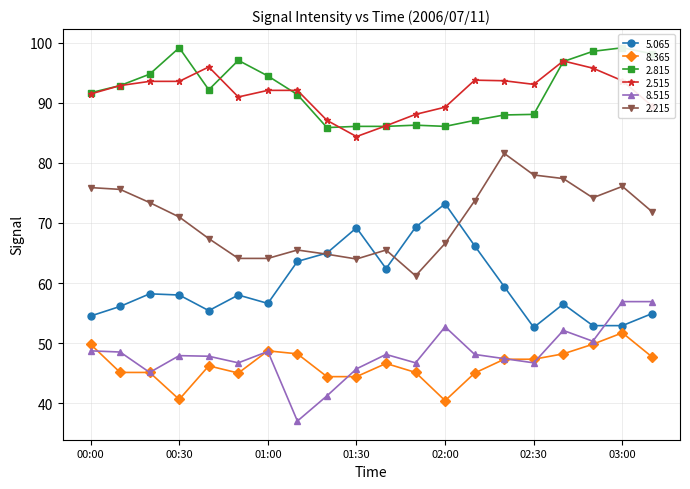

How many interior local valleys does the   8.515 series have?

6